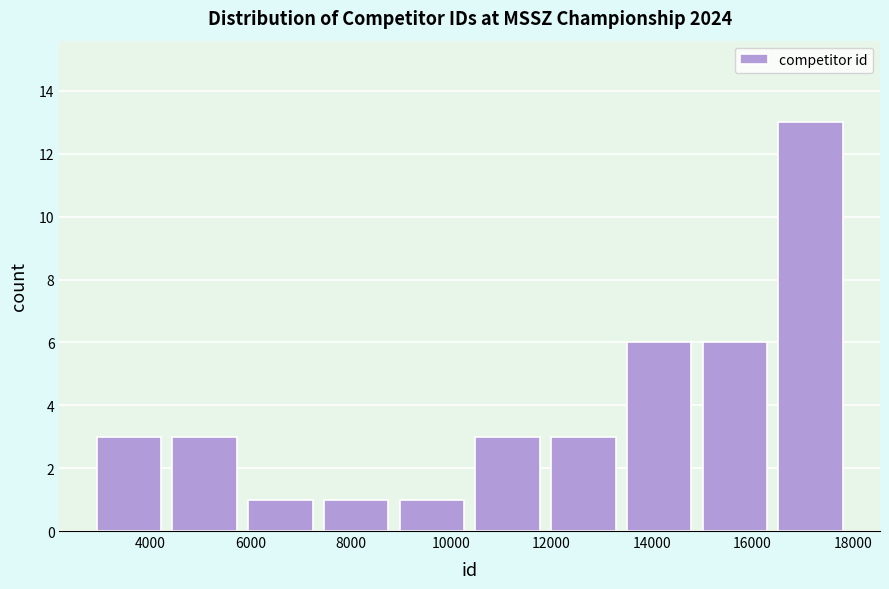

Reading left to right, transcribe this chart: for each bar, give the range it covers on the x-axis and its height. Neither the bar edges nor the heights are printed on the chart, so give them approximately, as read against the axes.

3000 to 4400: 3
4400 to 6000: 3
6000 to 7400: 1
7400 to 9000: 1
9000 to 10400: 1
10400 to 12000: 3
12000 to 13400: 3
13400 to 15000: 6
15000 to 16600: 6
16600 to 18000: 13